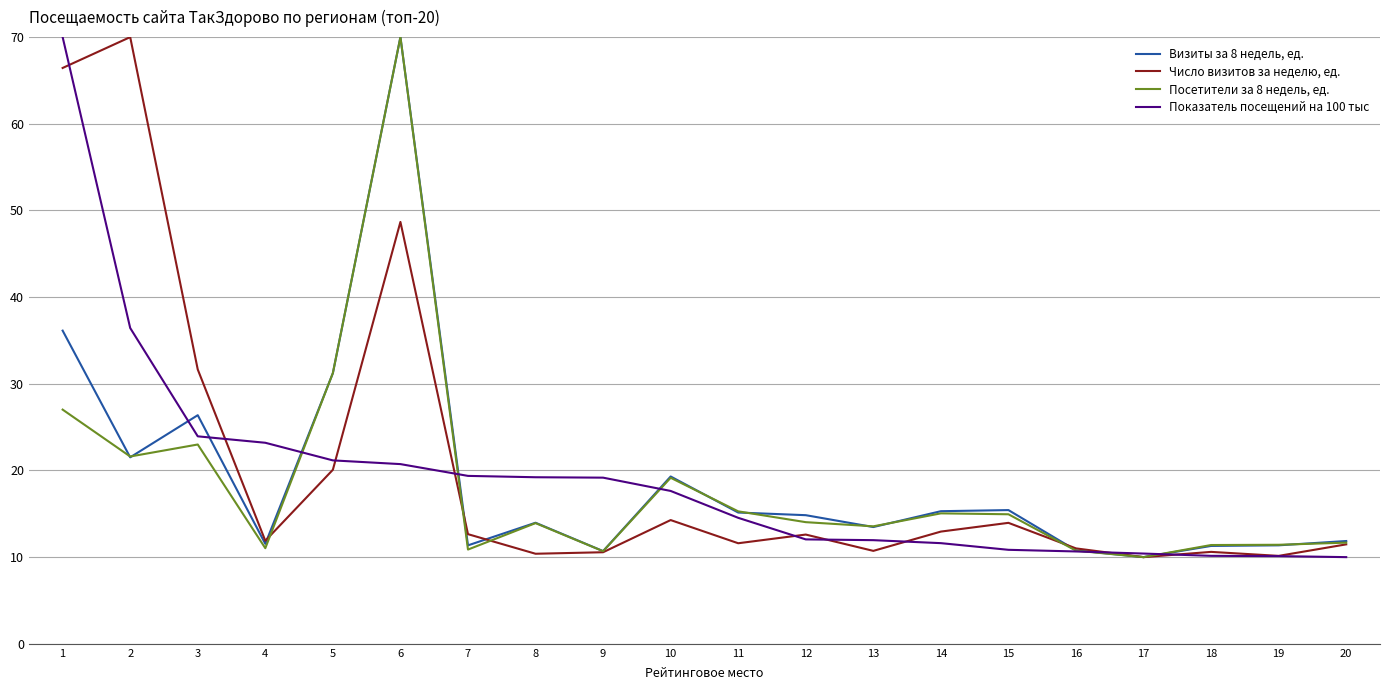

What is the minimum value for Посетители за 8 недель, ед.?

10.0